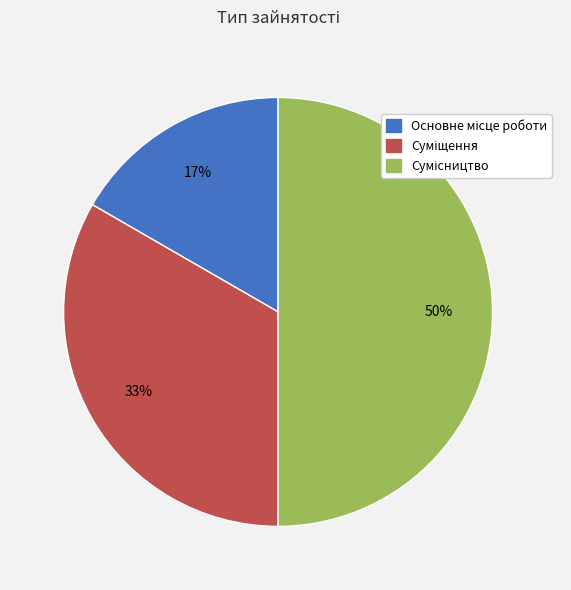

To the nearest percent, what is the difference between the largest and smallest slice percentages?

33%